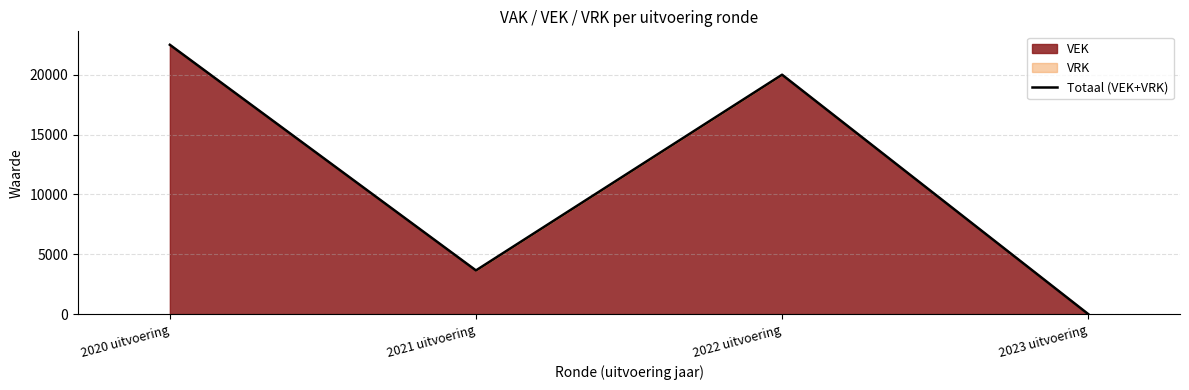

What is the difference between the second highest and minimum values?

20000